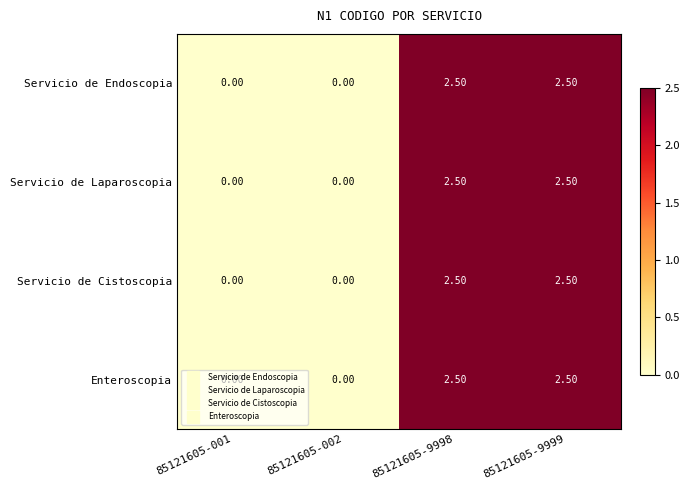

Is the value of Servicio de Laparoscopia at 85121605-001 greater than the value of Servicio de Endoscopia at 85121605-9998?

No